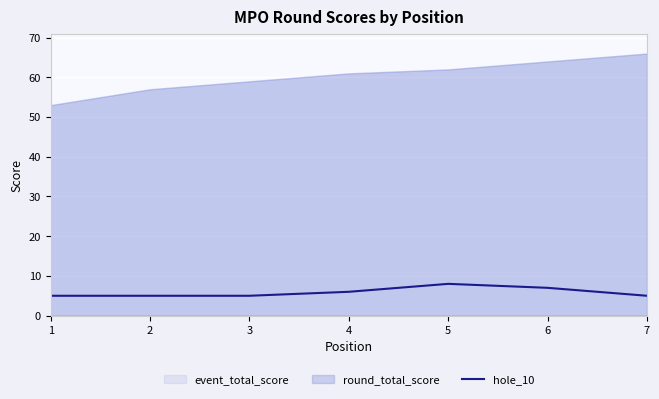

List the labels in order of value, smallest first.

1, 2, 3, 7, 4, 6, 5